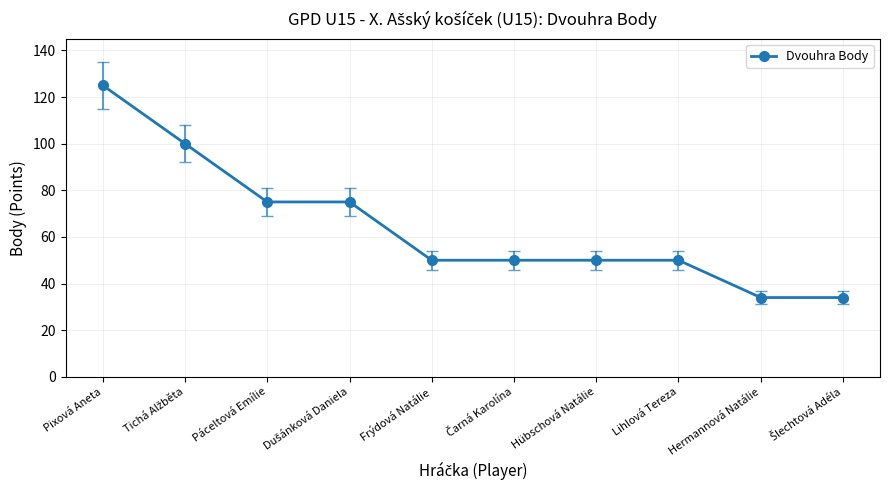

What is the greatest value displayed?

125